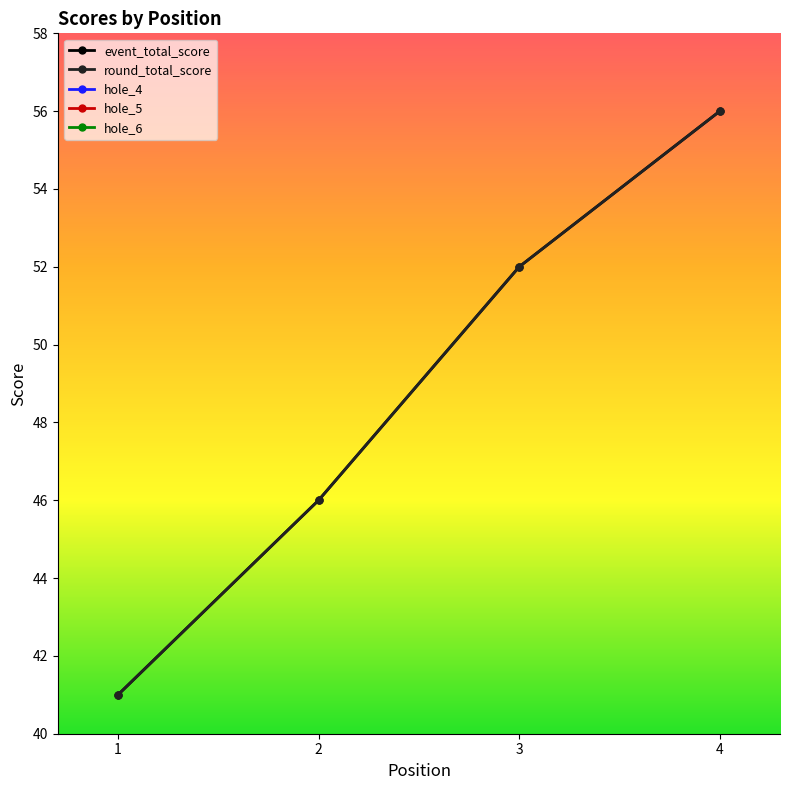

How many data points in event_total_score are less than 52?

2